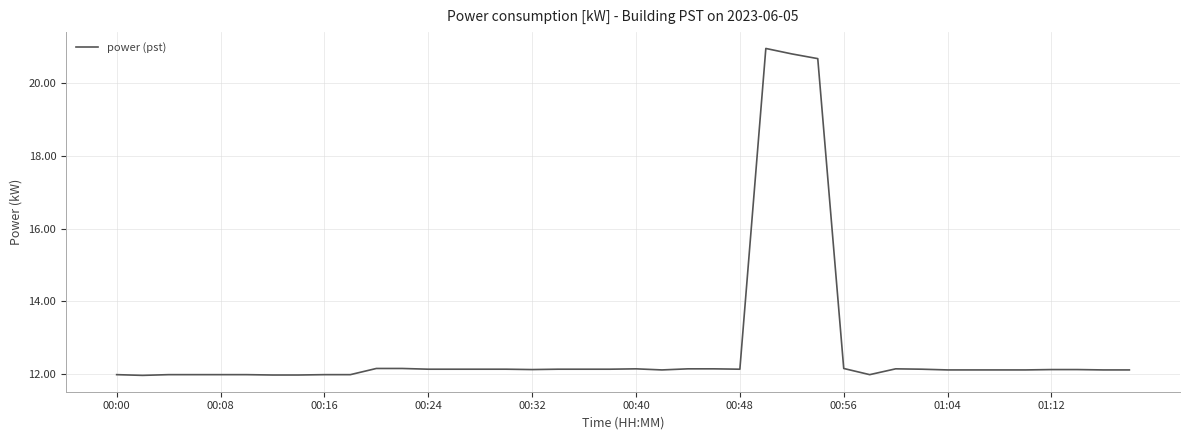

What is the minimum value shown in the chart?

12.0